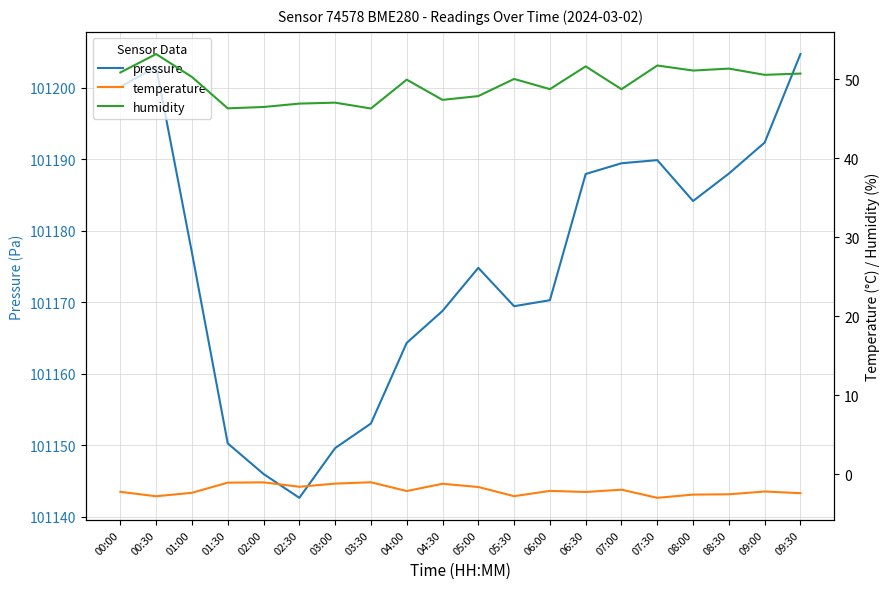

Reading left to right, list all the values displayed in this chart.

pressure: 101200.1	101202.9	101176.9	101150.2	101146.0	101142.6	101149.6	101153.0	101164.3	101168.8	101174.8	101169.4	101170.3	101187.9	101189.4	101189.9	101184.2	101188.0	101192.3	101204.7
temperature: -2.2	-2.8	-2.3	-1.0	-1.0	-1.6	-1.2	-1.0	-2.1	-1.2	-1.6	-2.8	-2.1	-2.2	-1.9	-3.0	-2.5	-2.5	-2.2	-2.4
humidity: 50.9	53.2	50.3	46.3	46.5	46.9	47.0	46.3	50.0	47.4	47.9	50.0	48.8	51.6	48.8	51.8	51.1	51.4	50.6	50.7